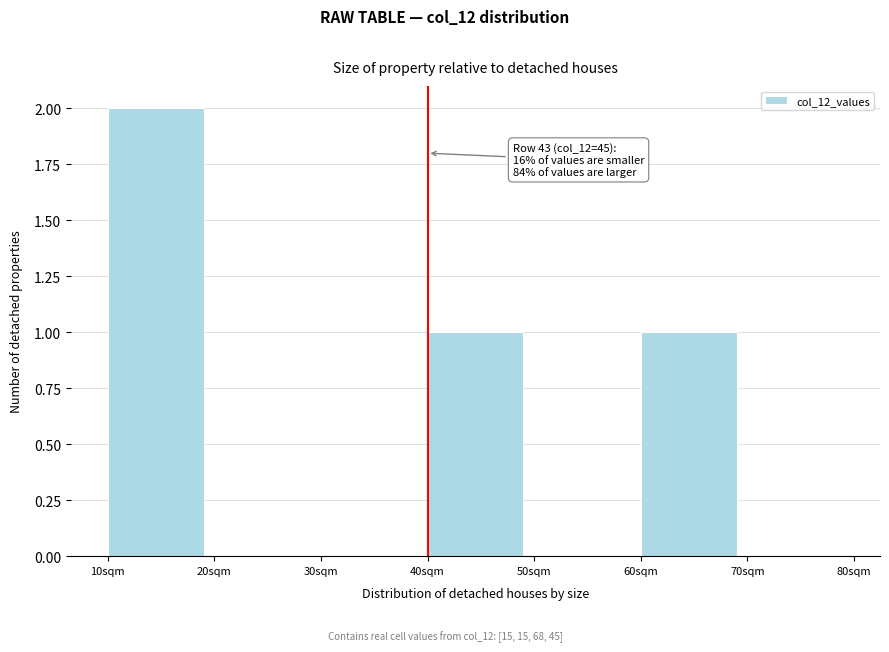

Over which range of the x-axis is the bar tallest?

10 to 20